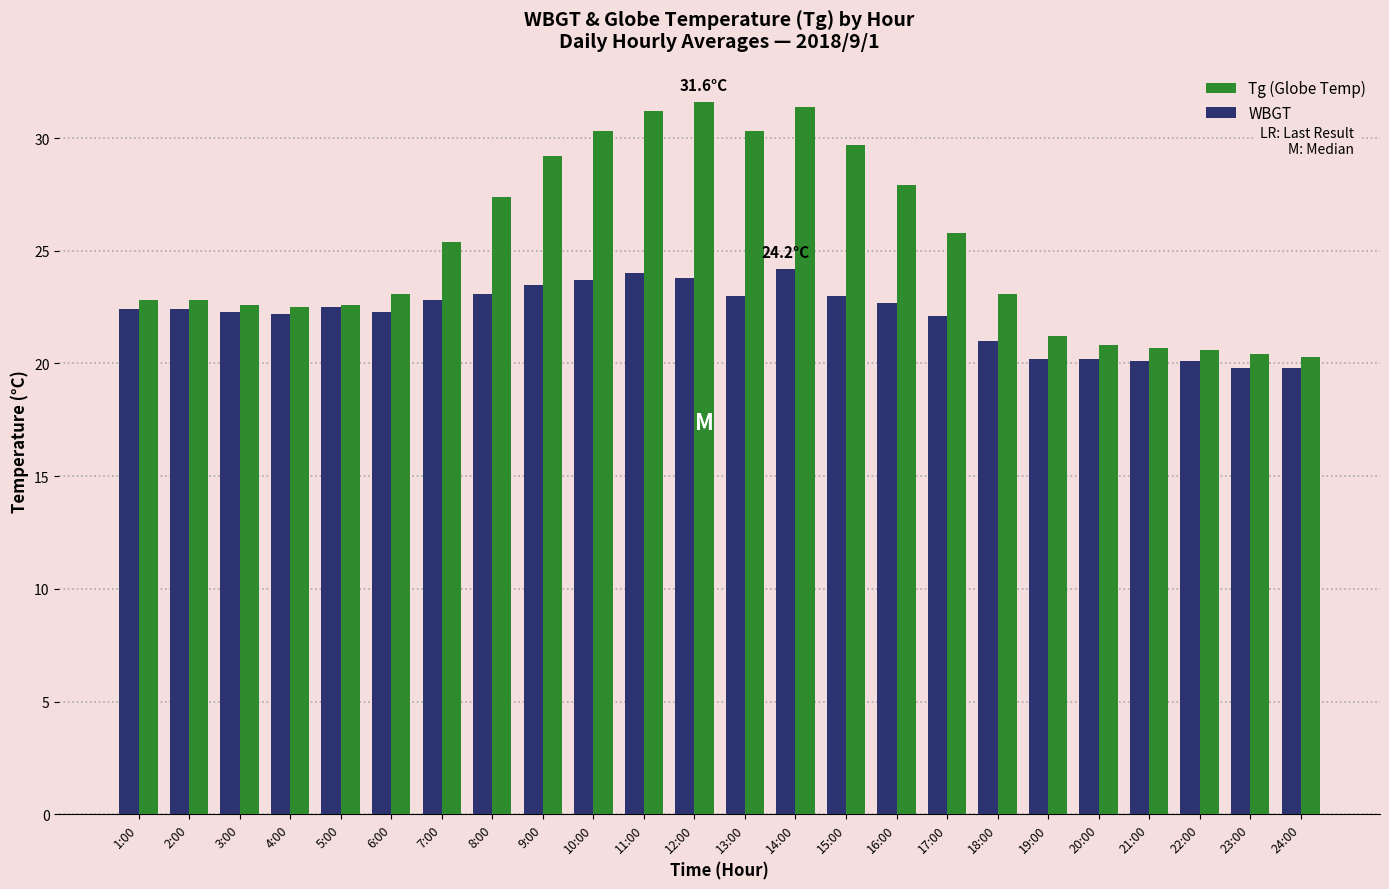

What is the minimum value shown in the chart?

19.8